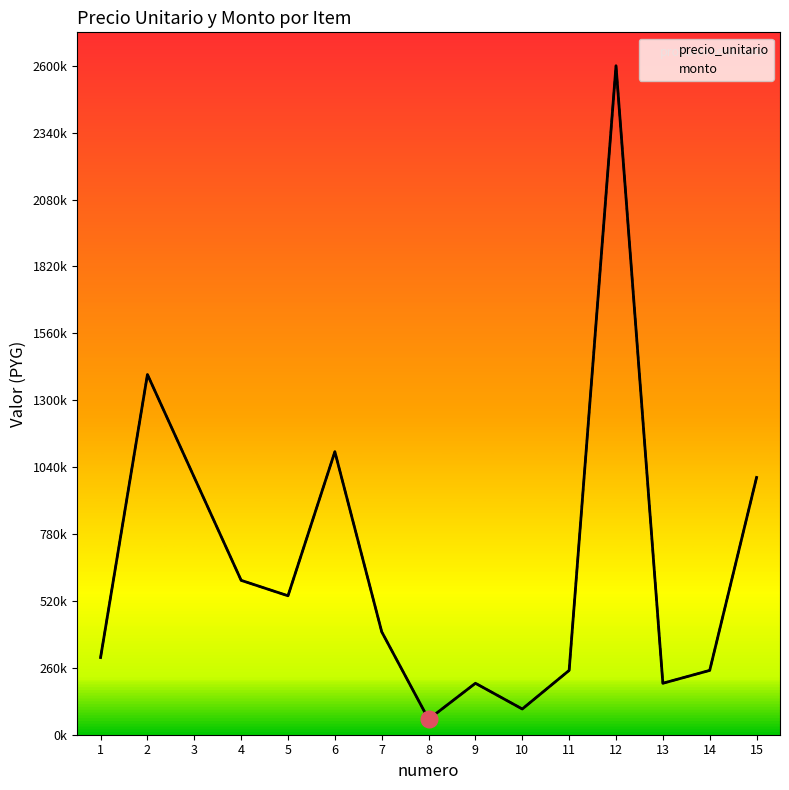

Between 9 and 4, which is larger?

4